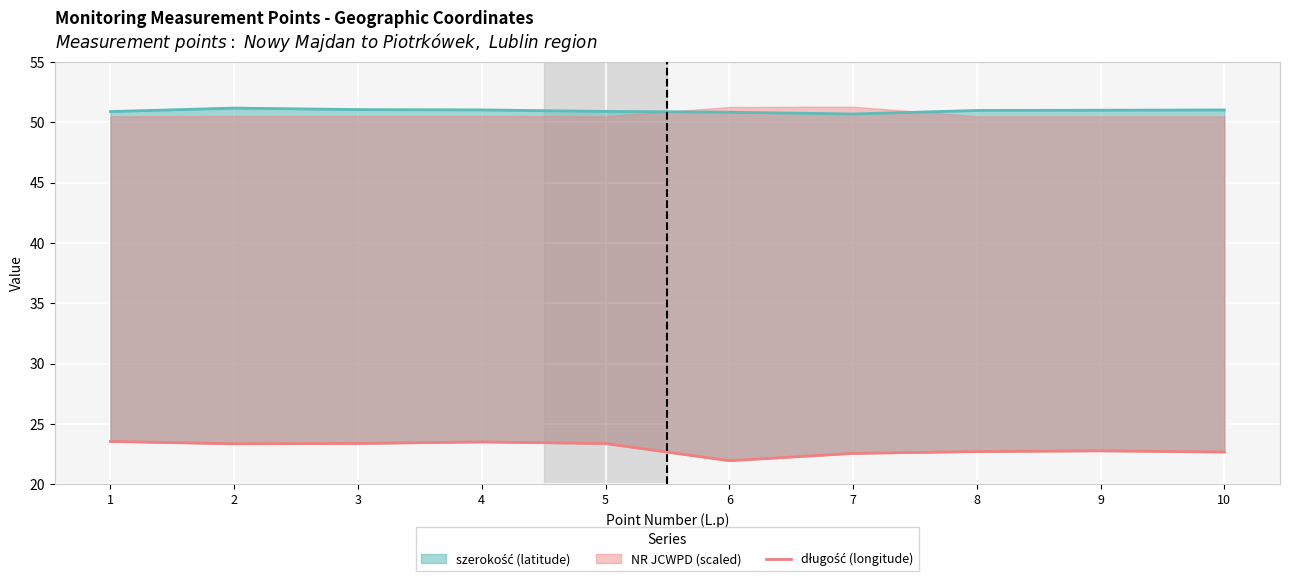

What is the difference between the values at 3 and 1?

0.2